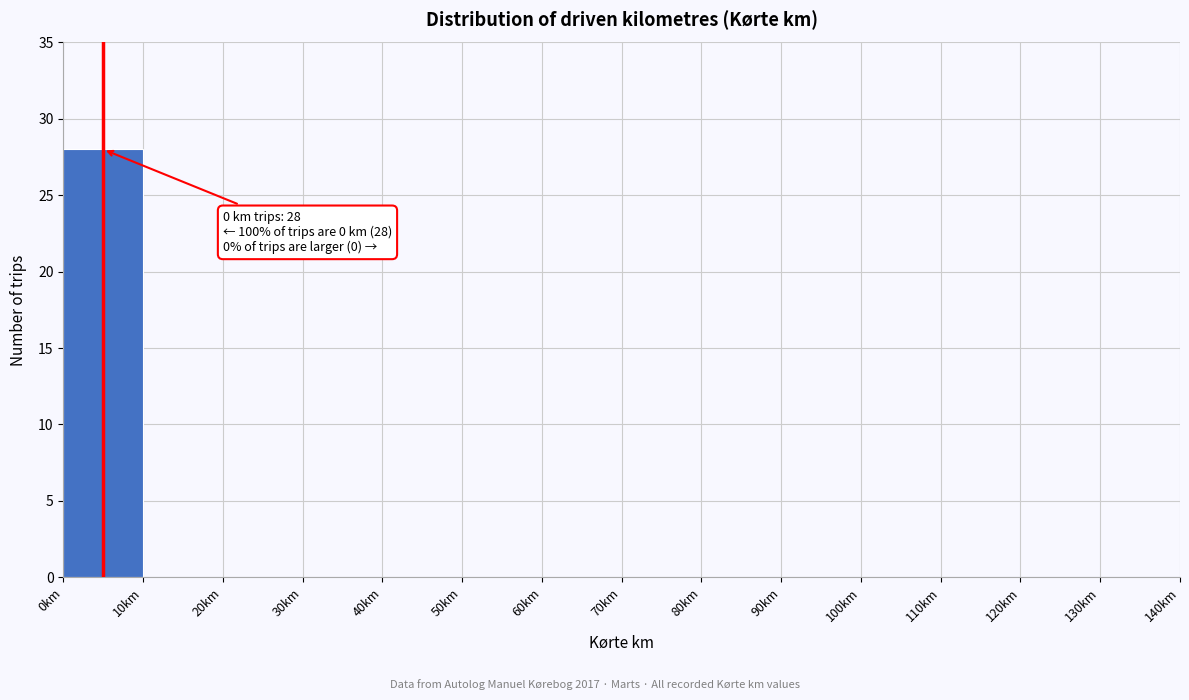

Which range on the x-axis has the tallest bar?

0 to 10